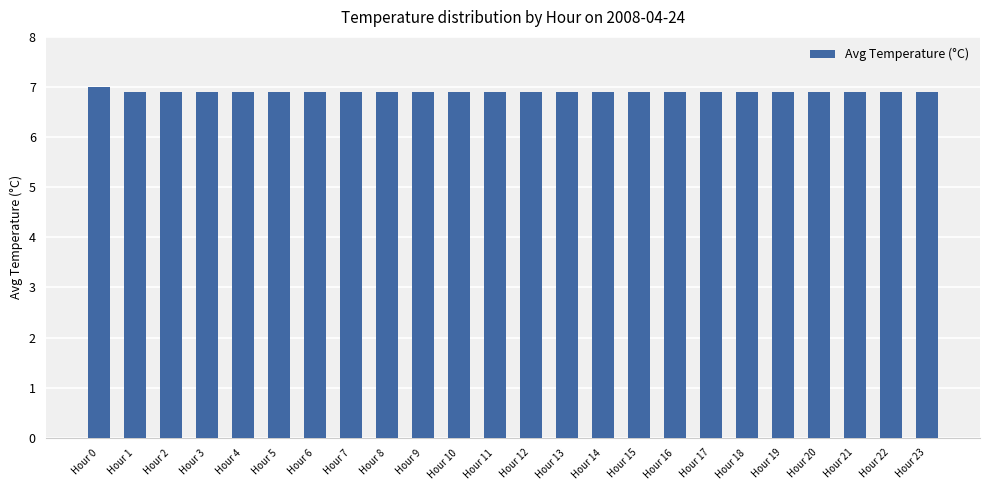

What is the value of the 11th bar from the left?

6.9